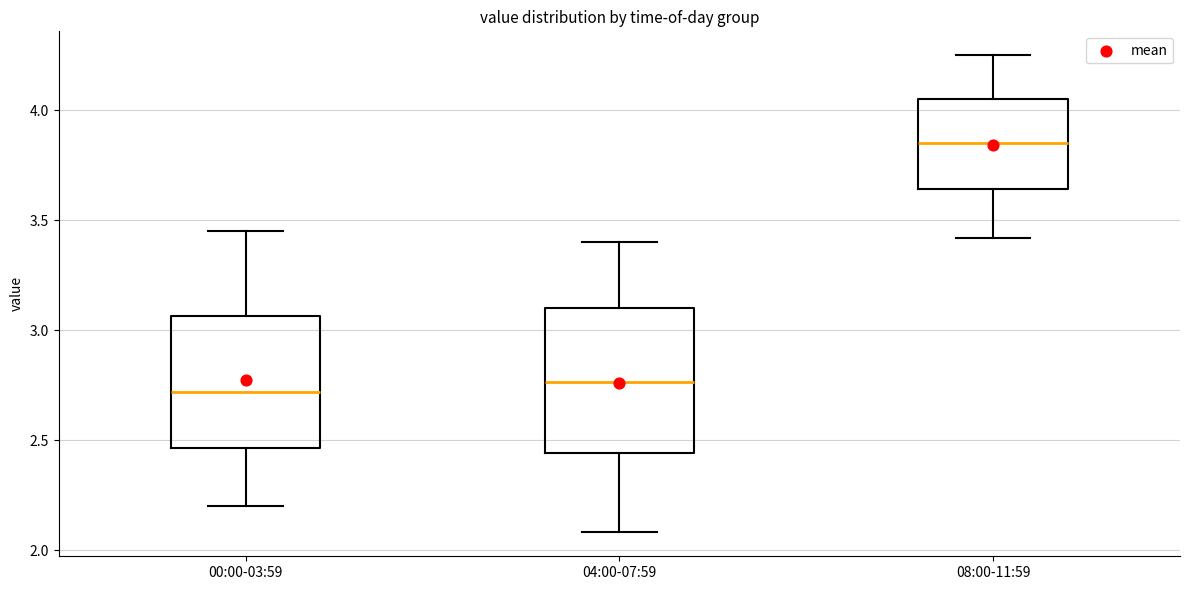

Reading left to right, transcribe this box plot: for each box, give where its median line is, the range the box spans, and where its two whiskers end, as read against the y-axis. The values are not printed on the chart, so give them approximately, as read against the axis.

00:00-03:59: median 2.70, box 2.45 to 3.05, whiskers 2.20 to 3.45
04:00-07:59: median 2.75, box 2.45 to 3.10, whiskers 2.10 to 3.40
08:00-11:59: median 3.85, box 3.65 to 4.05, whiskers 3.40 to 4.25